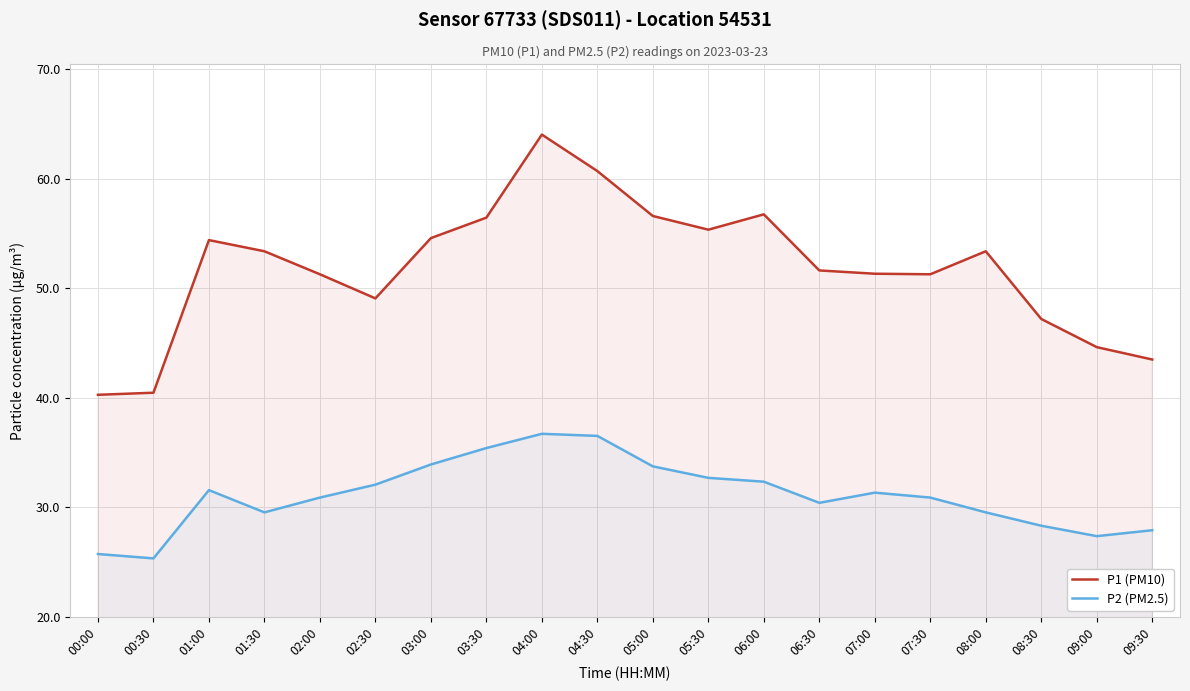

In P1 (PM10), how many points are lower than both neighbors (excluding endpoints)?

3